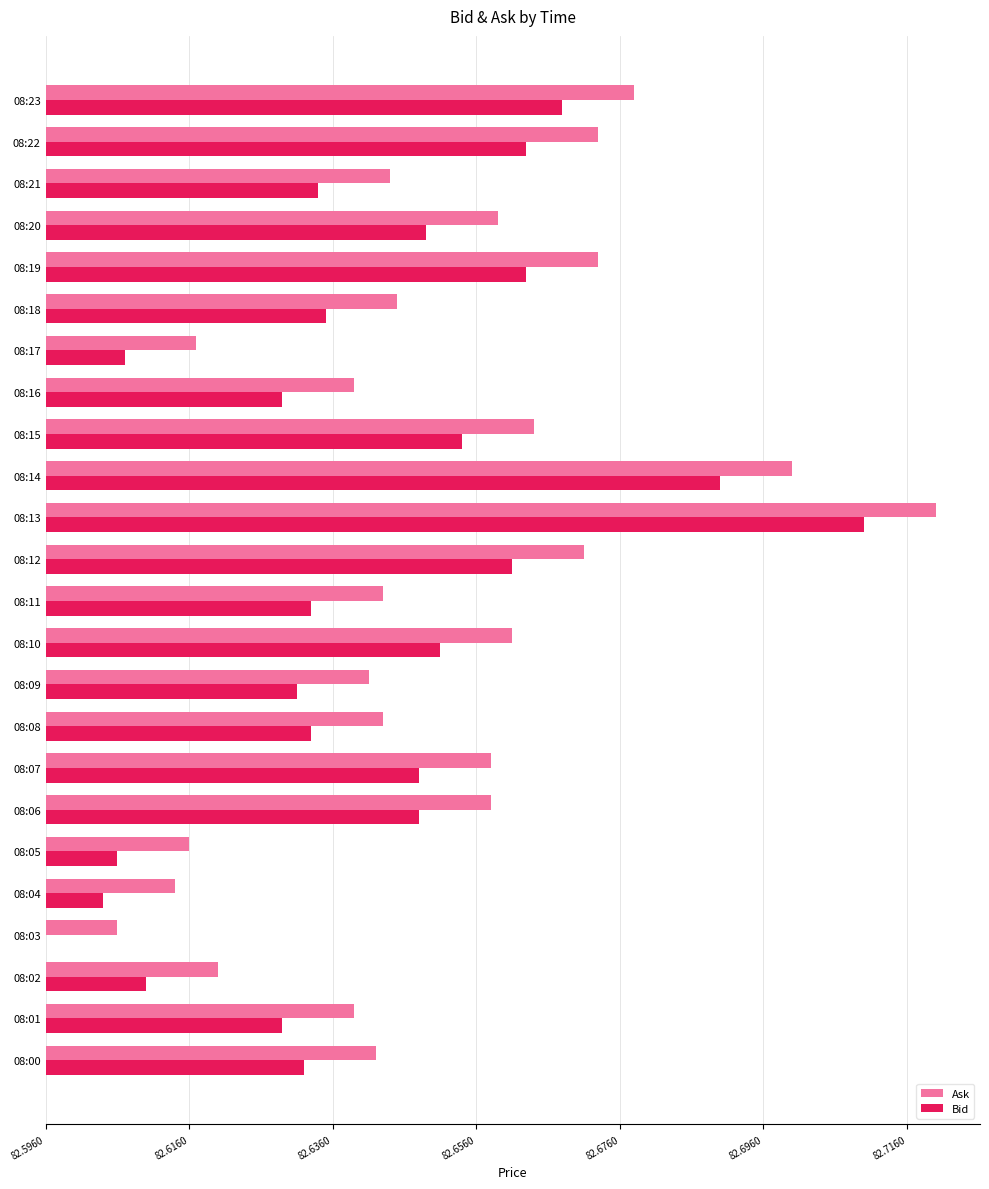

What are all the series names shown in the legend?

Ask, Bid